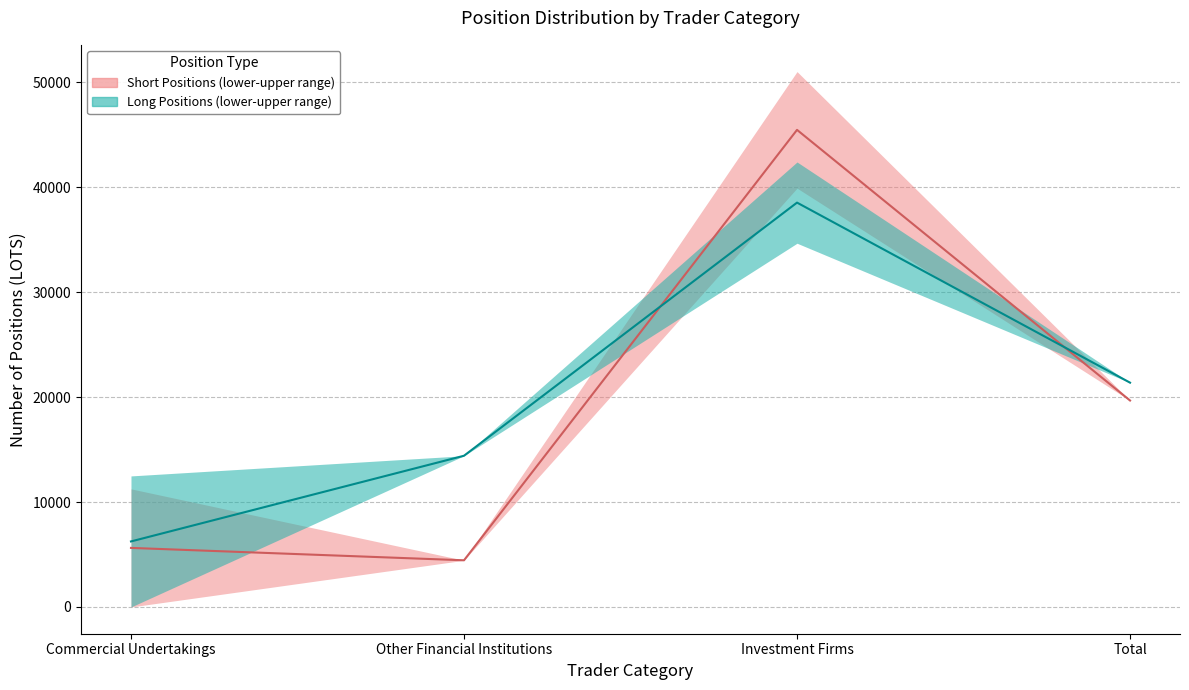

What is the sum of all Long Positions median values?

80563.3